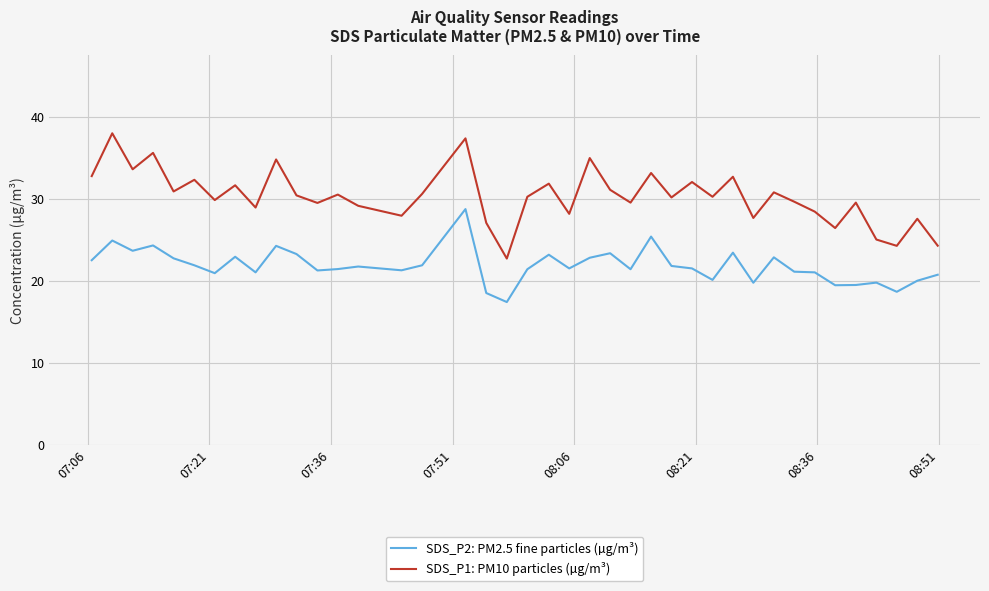

List the series in order of their overall mean, lowest first.

SDS_P2: PM2.5 fine particles (µg/m³), SDS_P1: PM10 particles (µg/m³)